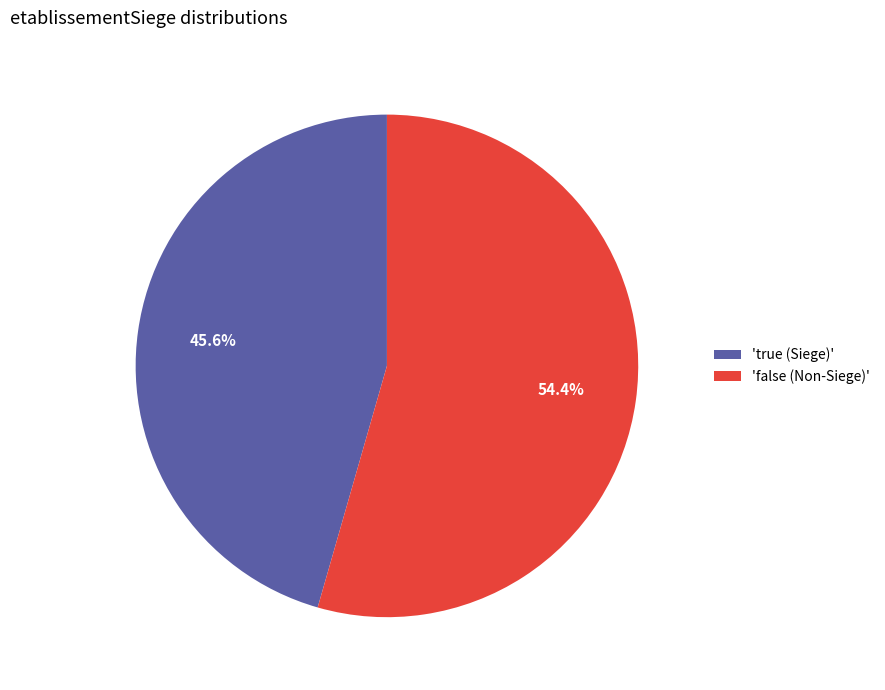

Rank the categories by value from highest to lowest.

'false (Non-Siege)', 'true (Siege)'